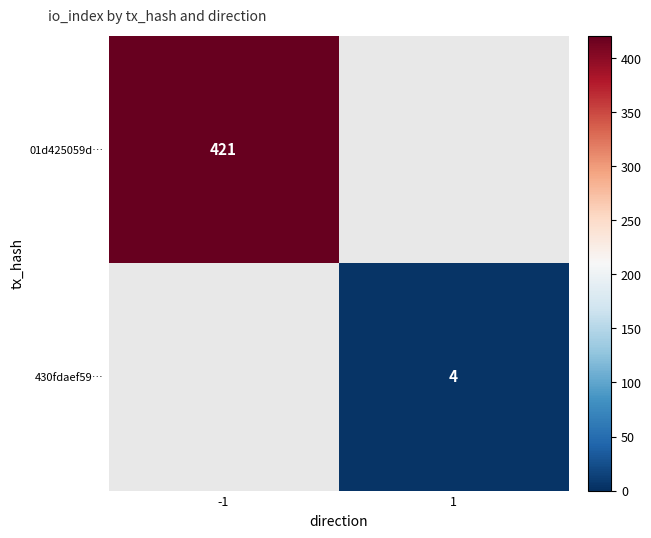

True or false: 01d425059d… has a value of 421 at -1.

True